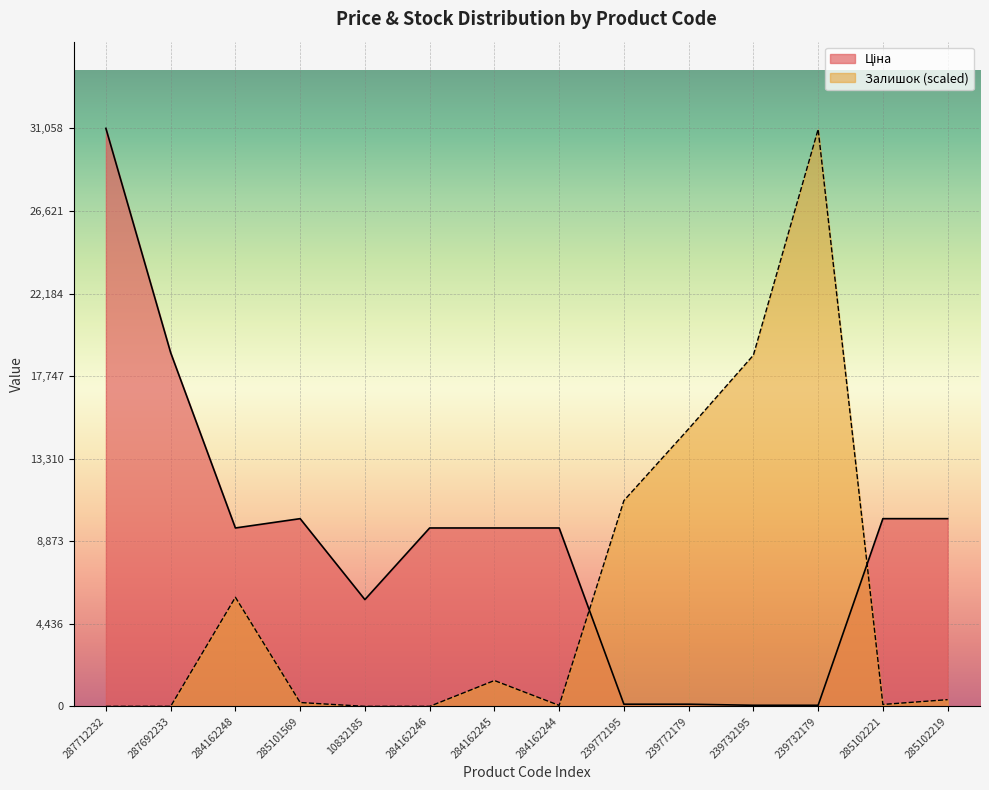

What is the average value of the Залишок series?

5986.9